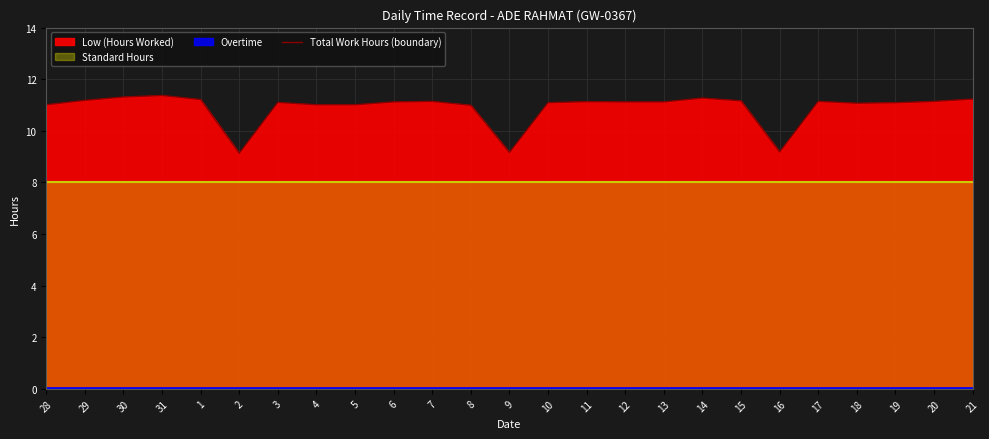

How many points are higher than both their immediate neighbors (excluding endpoints)?

6